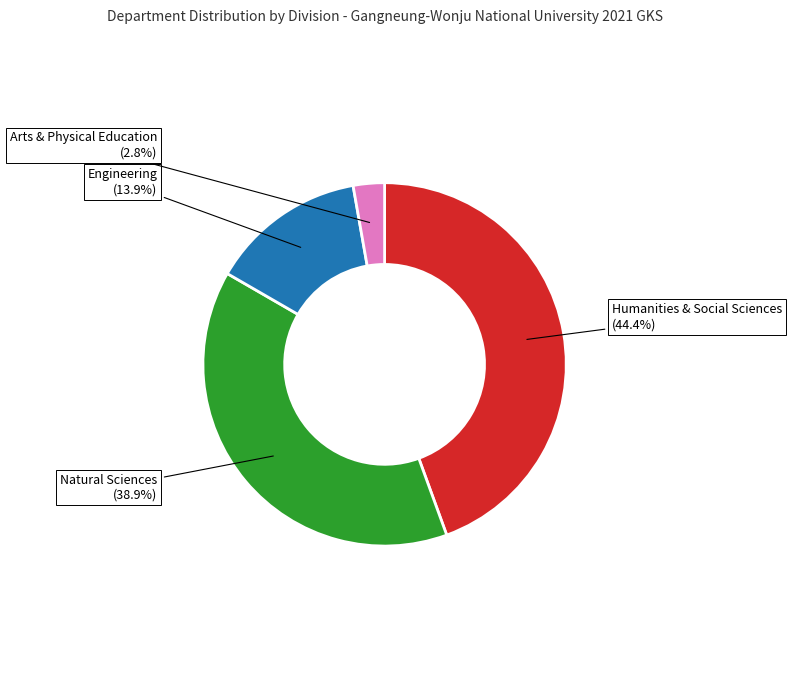

How many segments does this pie chart have?

4